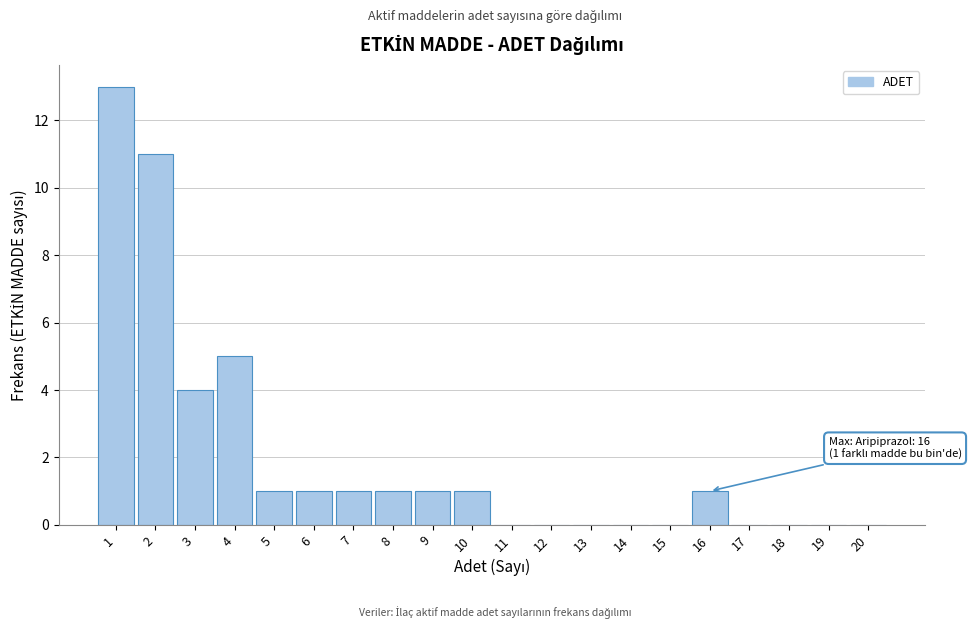

Reading left to right, transcribe all the data shown in this chart.

1=13	2=11	3=4	4=5	5=1	6=1	7=1	8=1	9=1	10=1	11=0	12=0	13=0	14=0	15=0	16=1	17=0	18=0	19=0	20=0